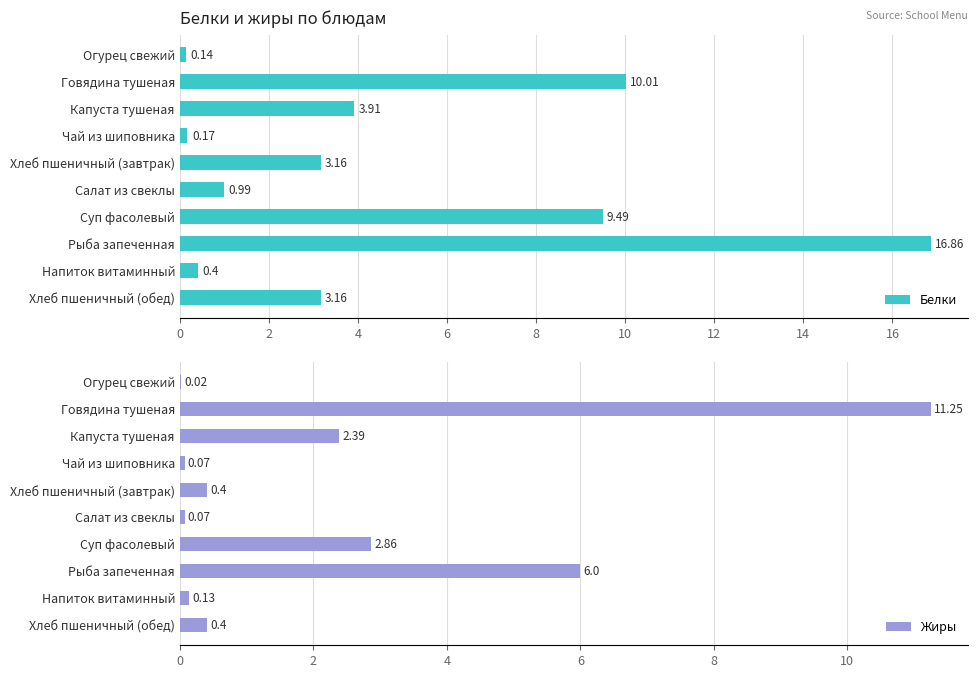

What is the value of the Белки bar at the 2nd from the left?

10.0